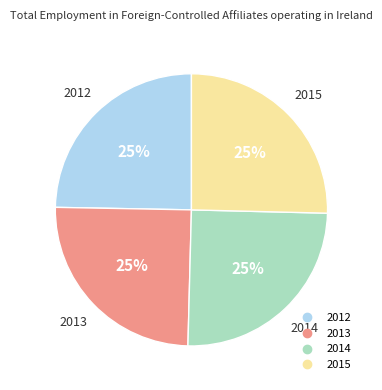

Count the number of slices in the pie.

4